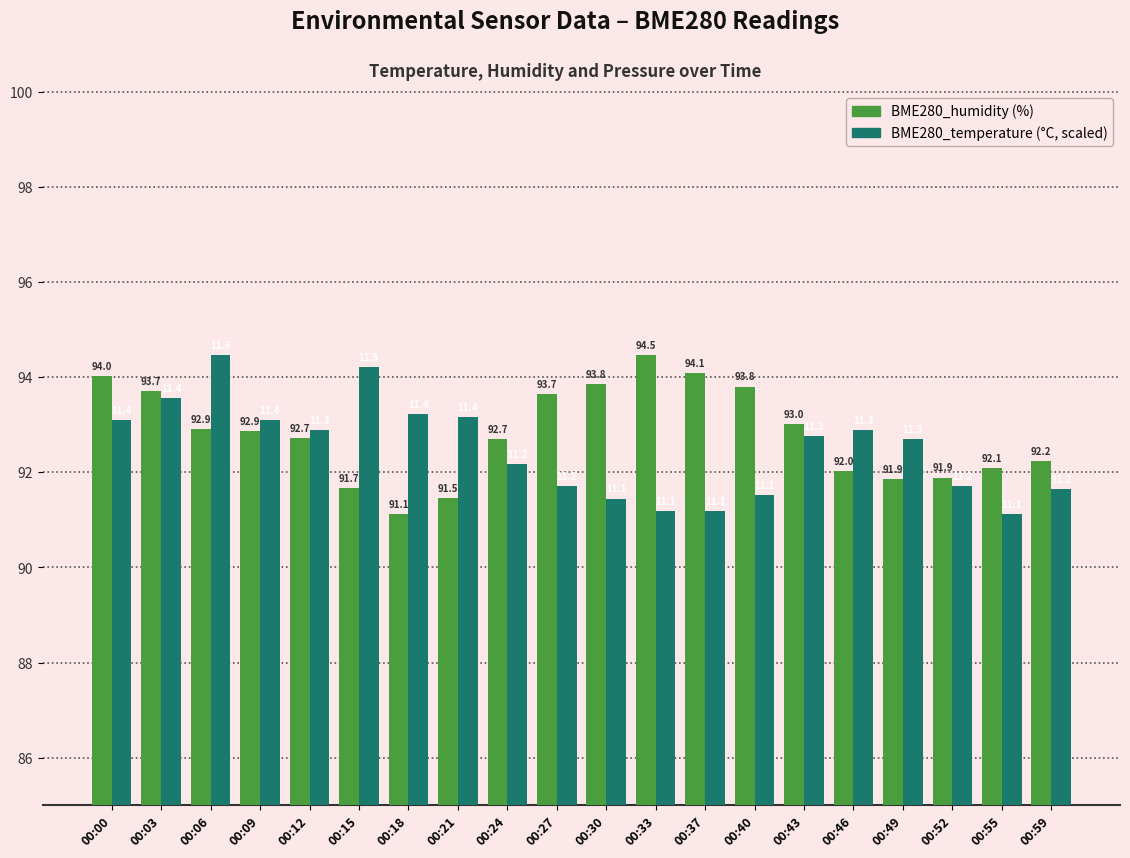

What is the spread (max minus min) of values at 00:21?

1.7